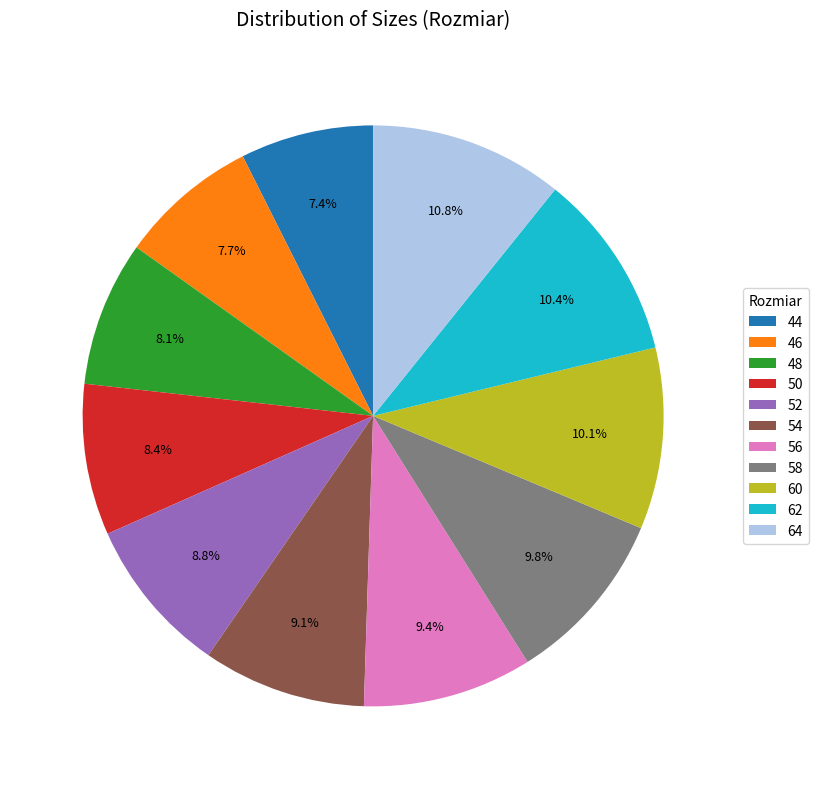

To the nearest percent, what is the combined percentage of 48 and 54?

17%